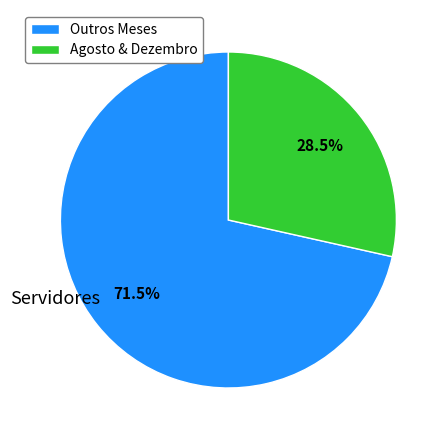

What is the largest slice in the pie chart?

Outros Meses